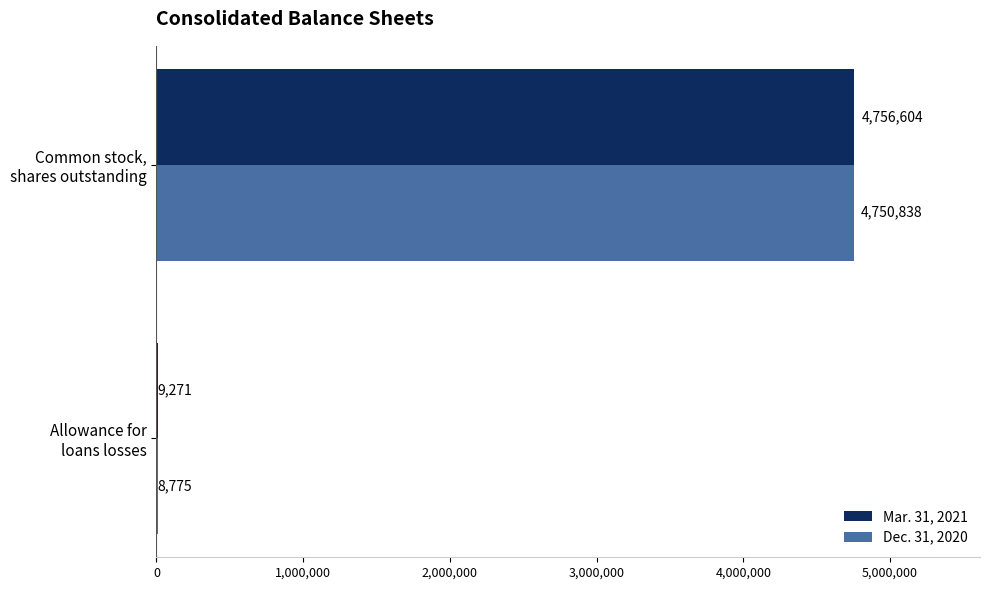

What is the maximum value shown in the chart?

4756604